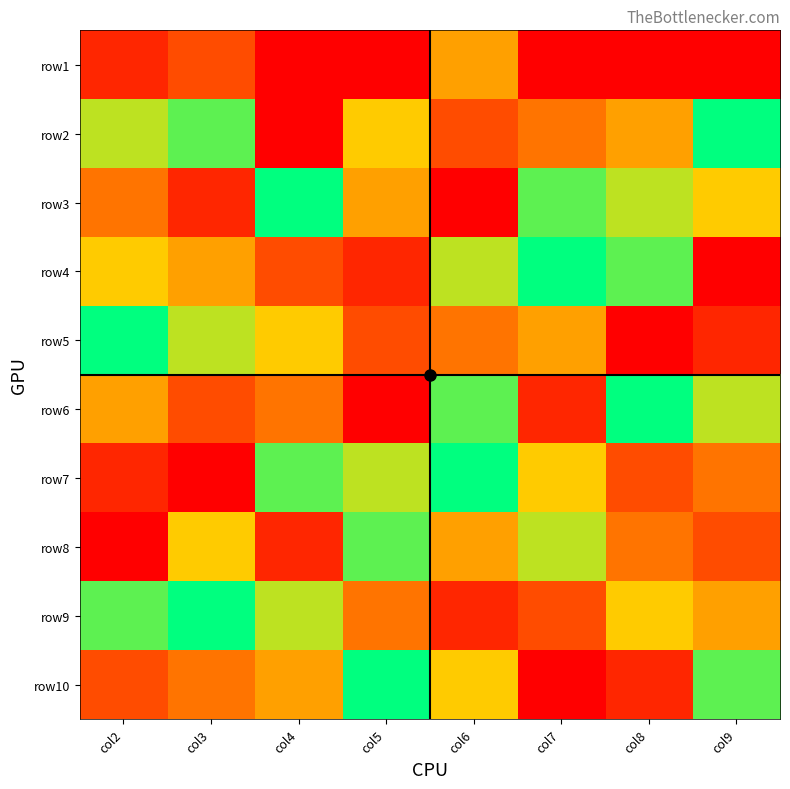

The value of row7 at col9 is 6. True or false?

False